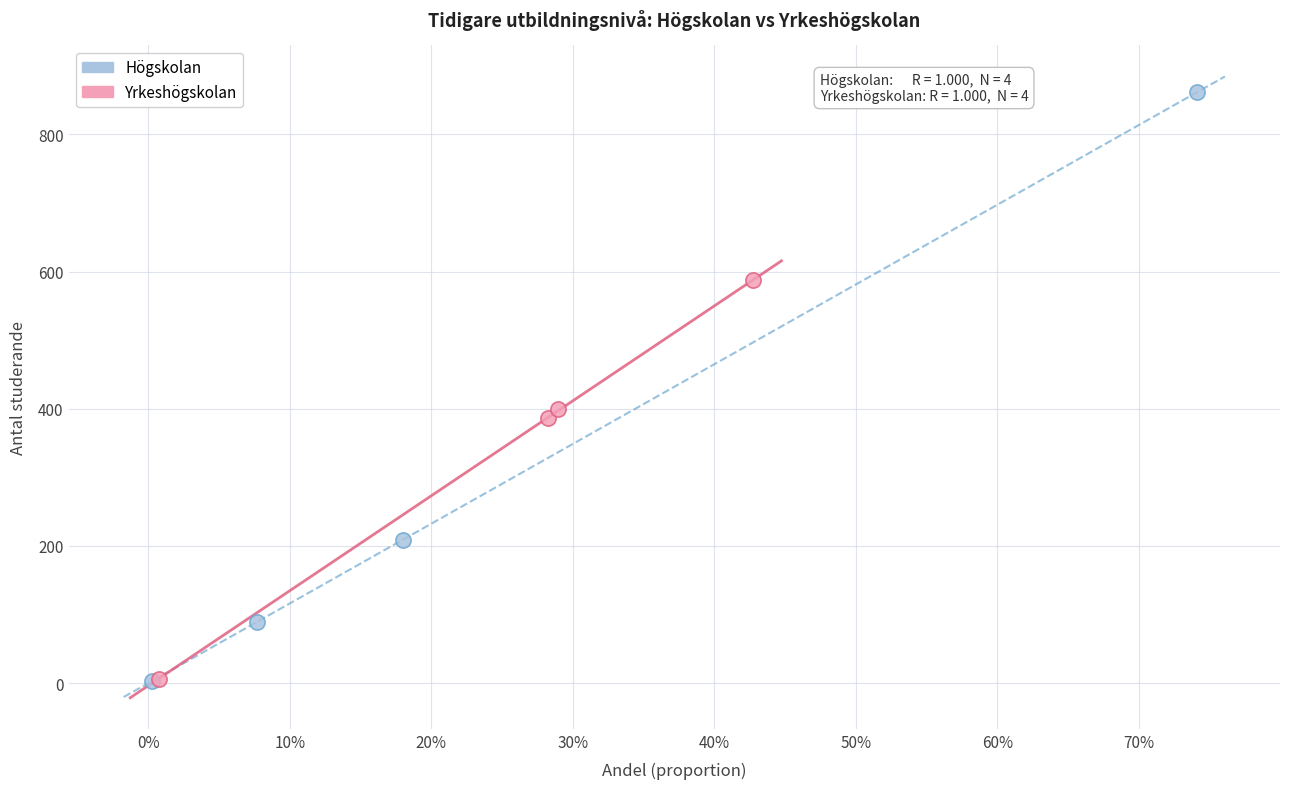

Which series has the largest Y range (max minus min)?

Högskolan